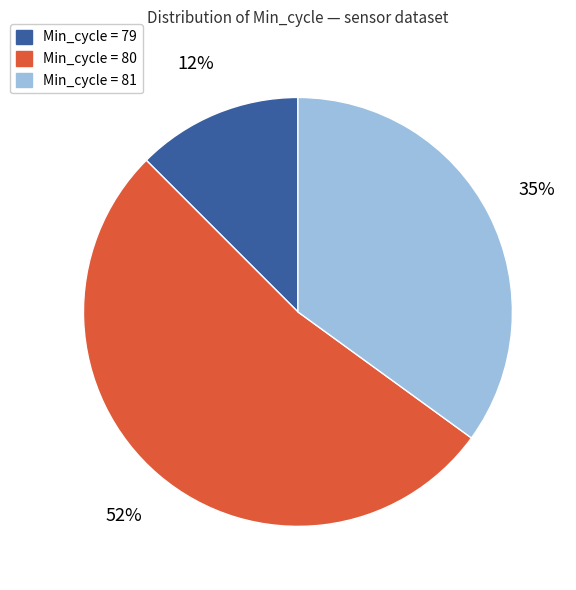

Is there a majority slice in this chart?

Yes